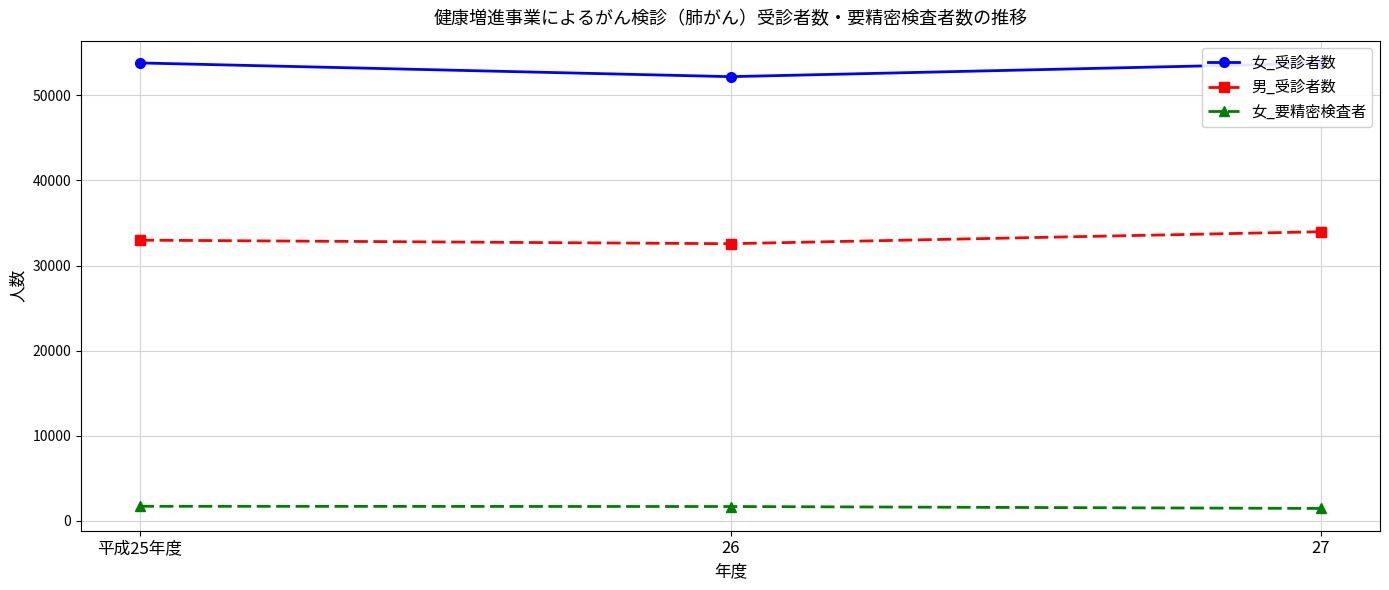

True or false: 女_要精密検査者 has a value of 1655 at 26.

True